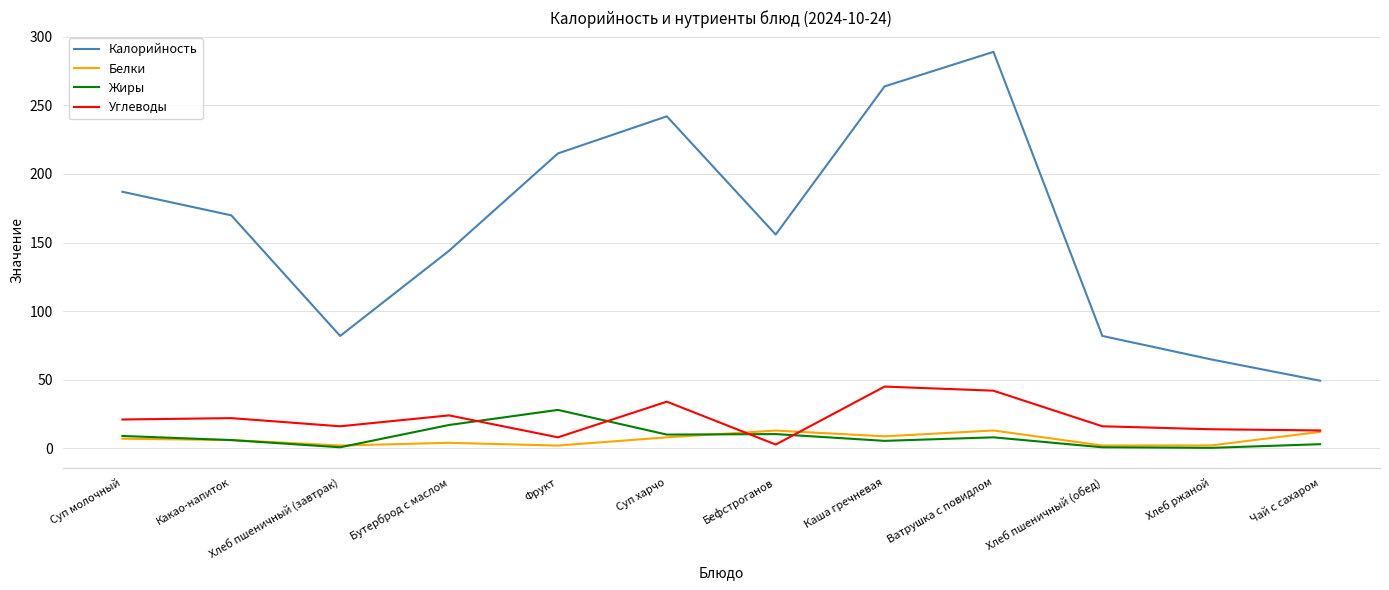

What is the greatest value displayed?

289.0